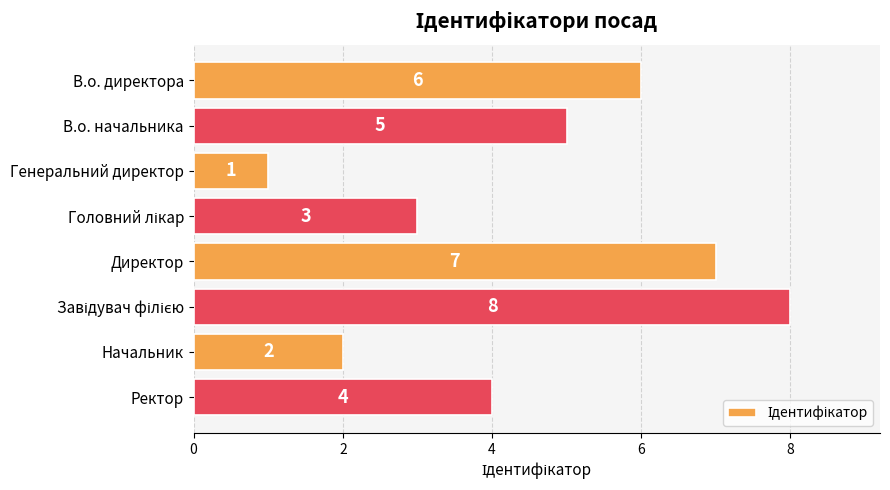

Reading bottom to top, list all the values displayed in this chart.

4	2	8	7	3	1	5	6